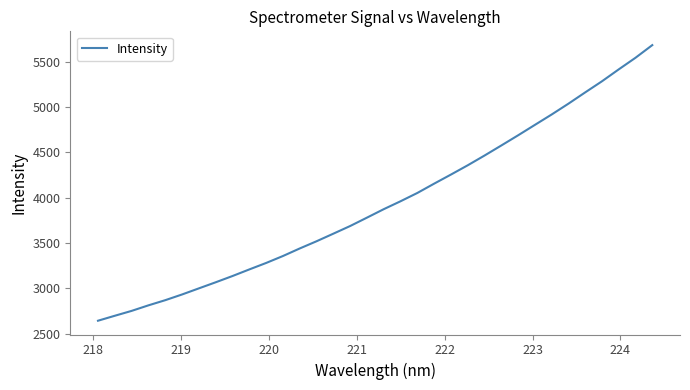

What is the minimum value shown in the chart?

2642.1